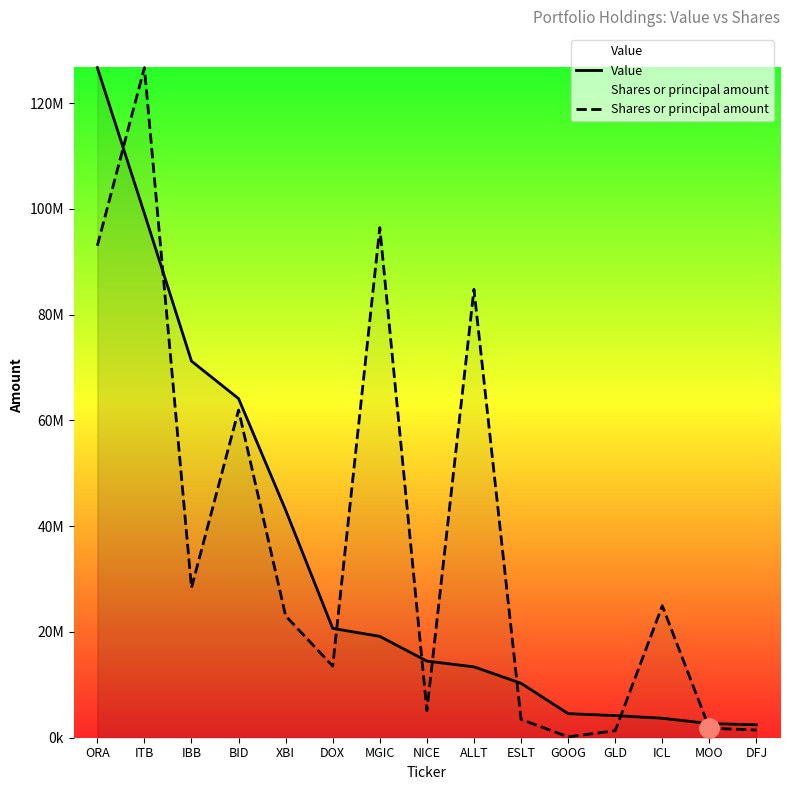

List the series in order of their peak value, highest first.

Value, Shares or principal amount